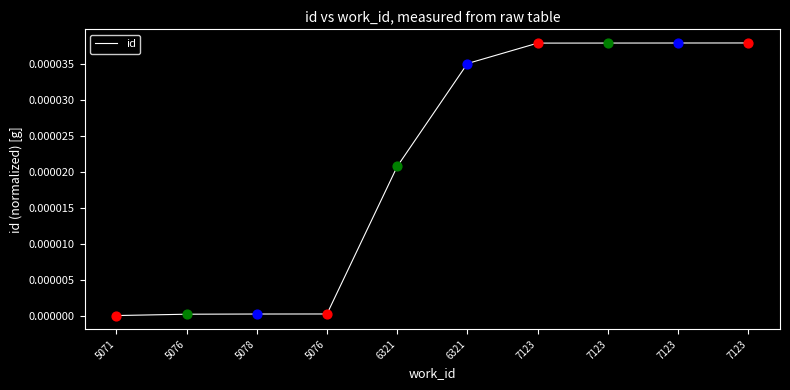

How many lines are shown in the chart?

1